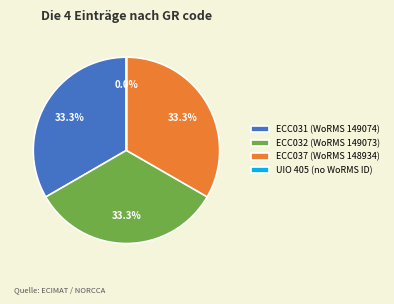

Is there any slice that represents more than half of the pie?

No